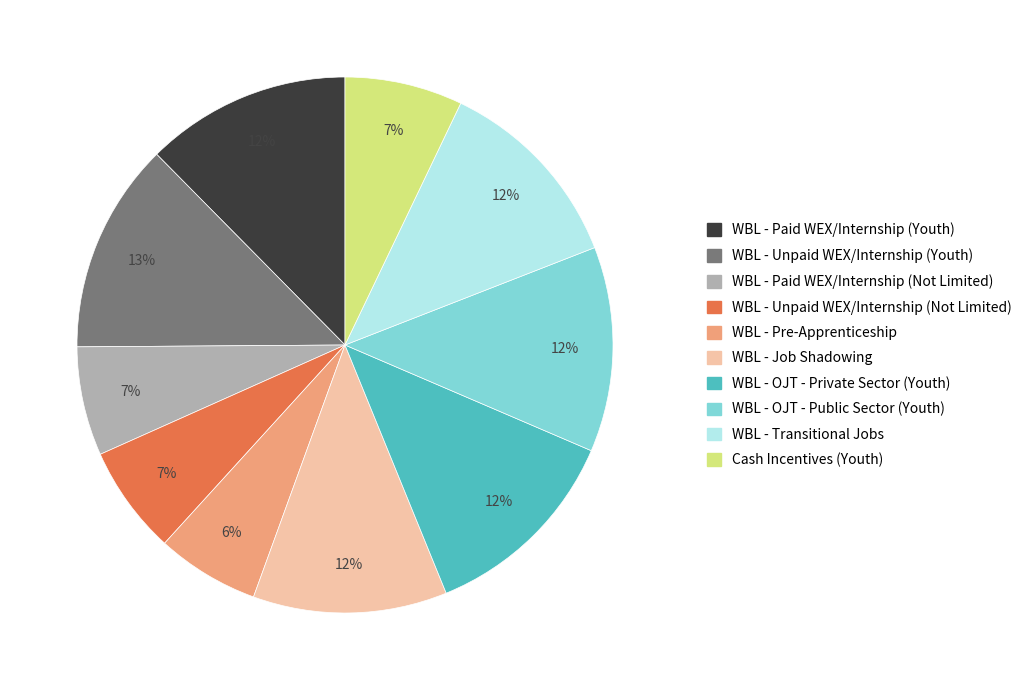

What is the ratio of the value at Cash Incentives (Youth) to the value at WBL - Job Shadowing?

0.6